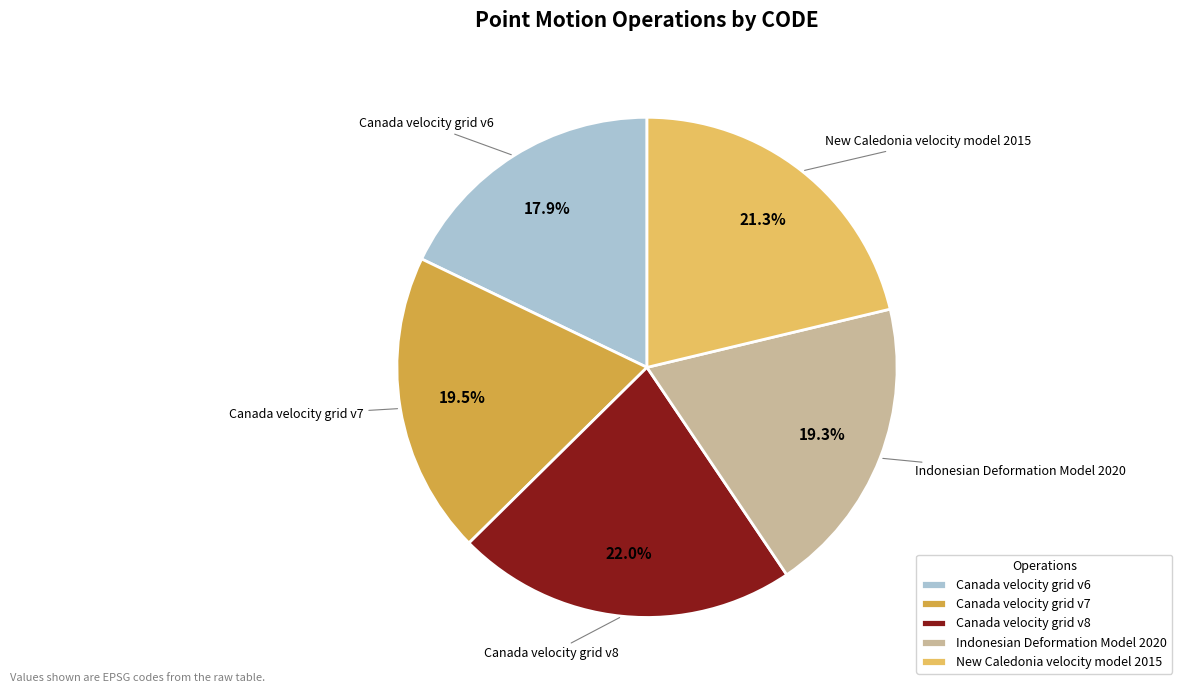

To the nearest percent, what portion does New Caledonia velocity model 2015 represent?

21%